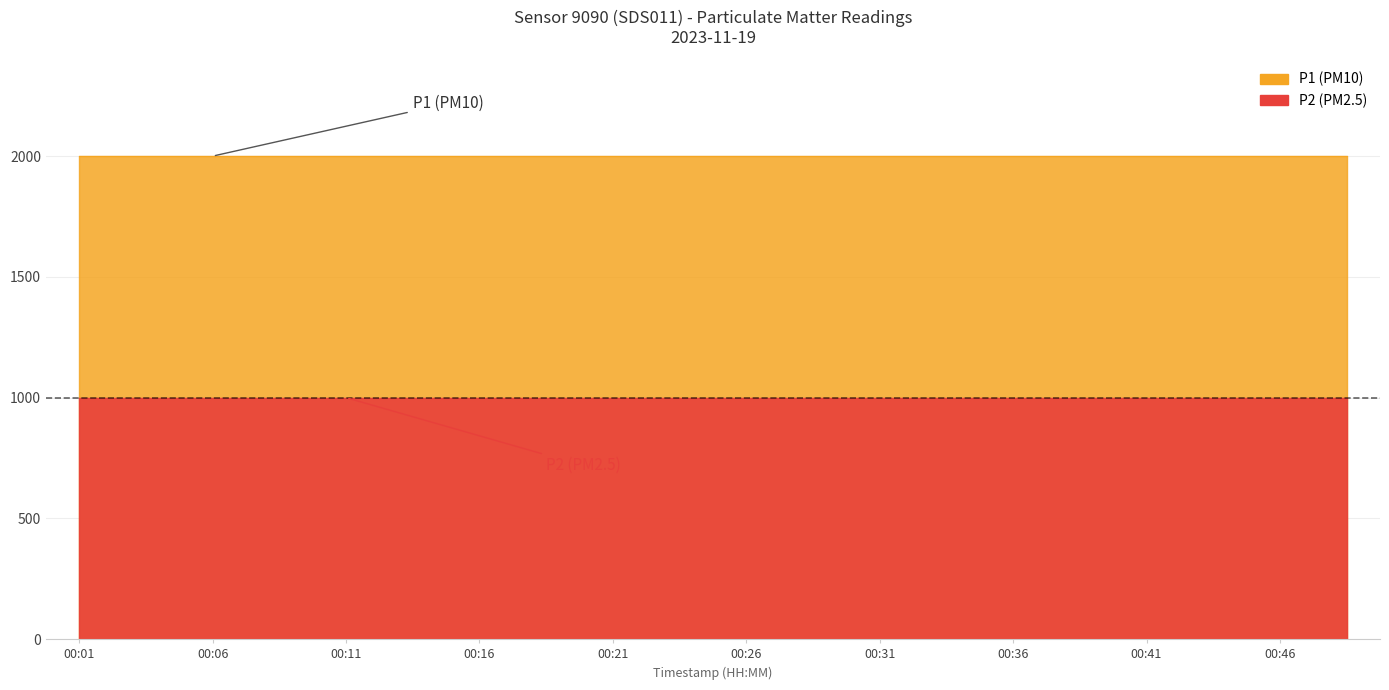

True or false: P2 and P1 intersect in this chart.

False